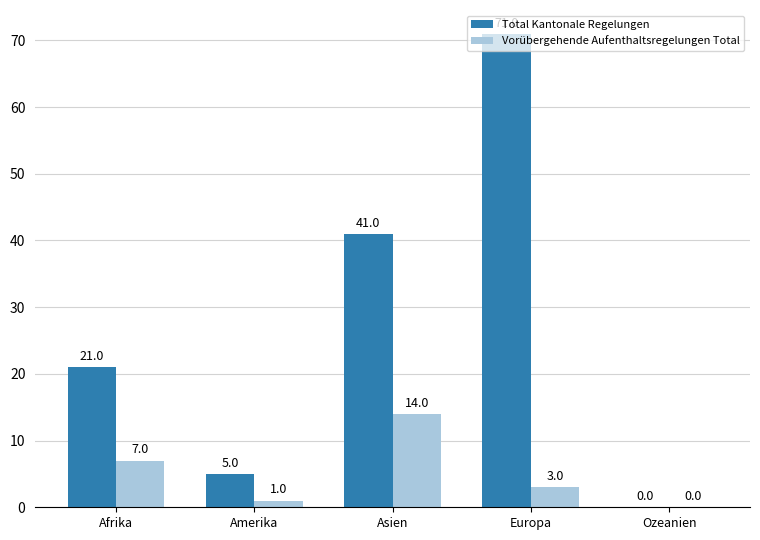

Read the Total Kantonale Regelungen value at Amerika.

5